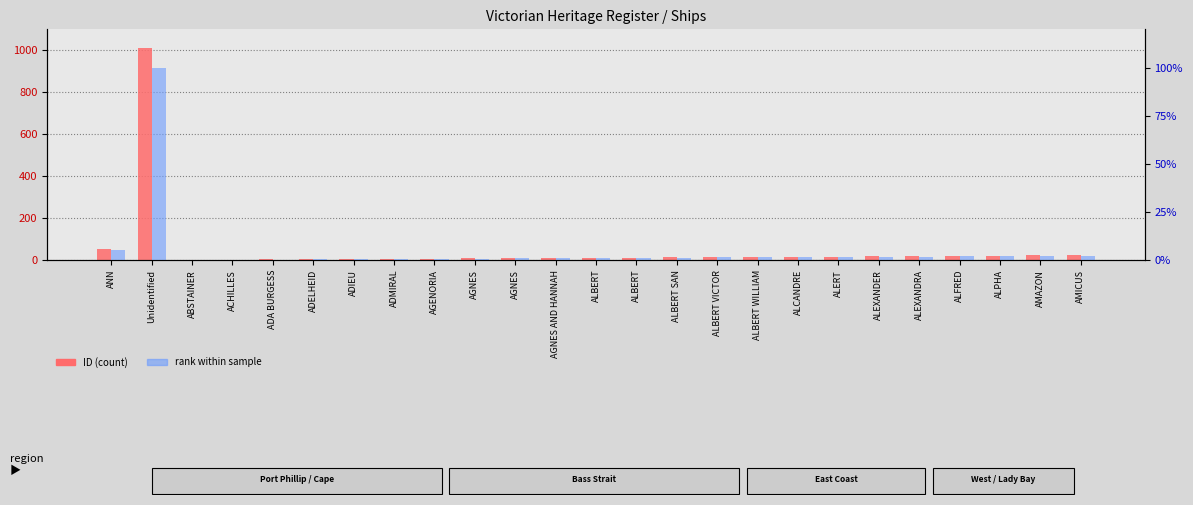

What is the highest value of the ID (count) series?

1009.0